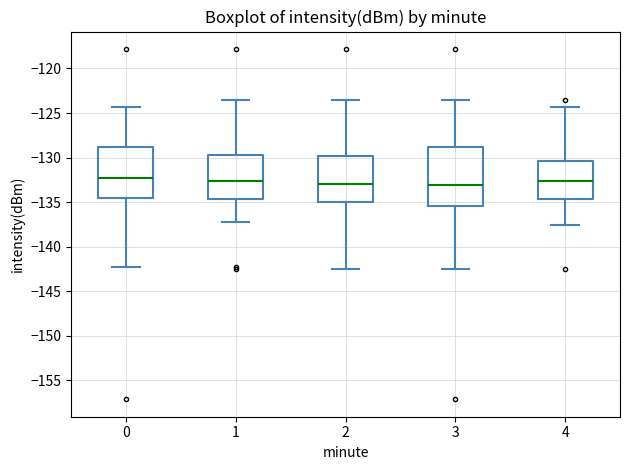

Where does the upper whisker of the box at x = 2 end on the y-axis? The values are not printed on the chart, so give them approximately, as read against the axis.

-123.5